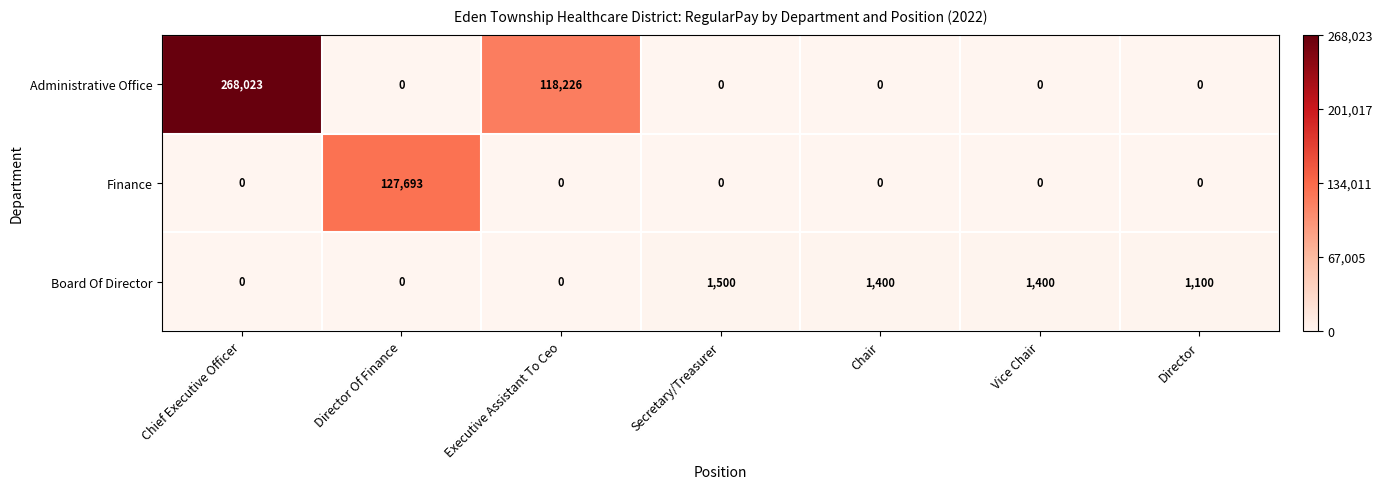

At which label is Administrative Office closest to 134011?

Executive Assistant To Ceo